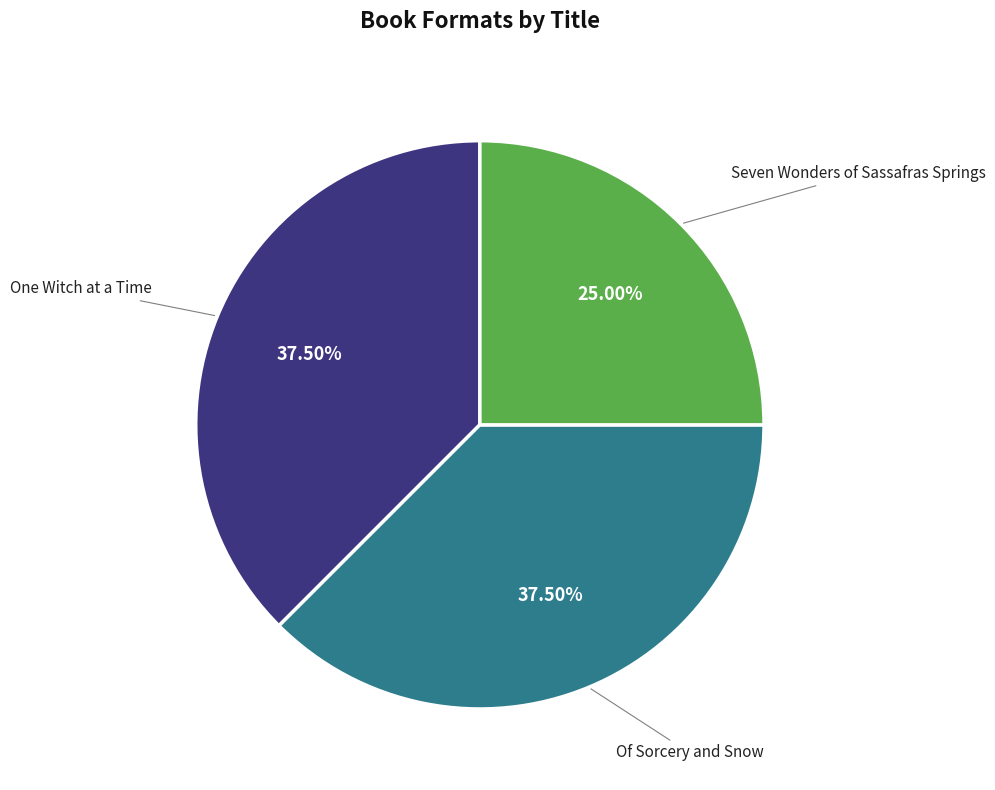

Count the number of slices in the pie.

3